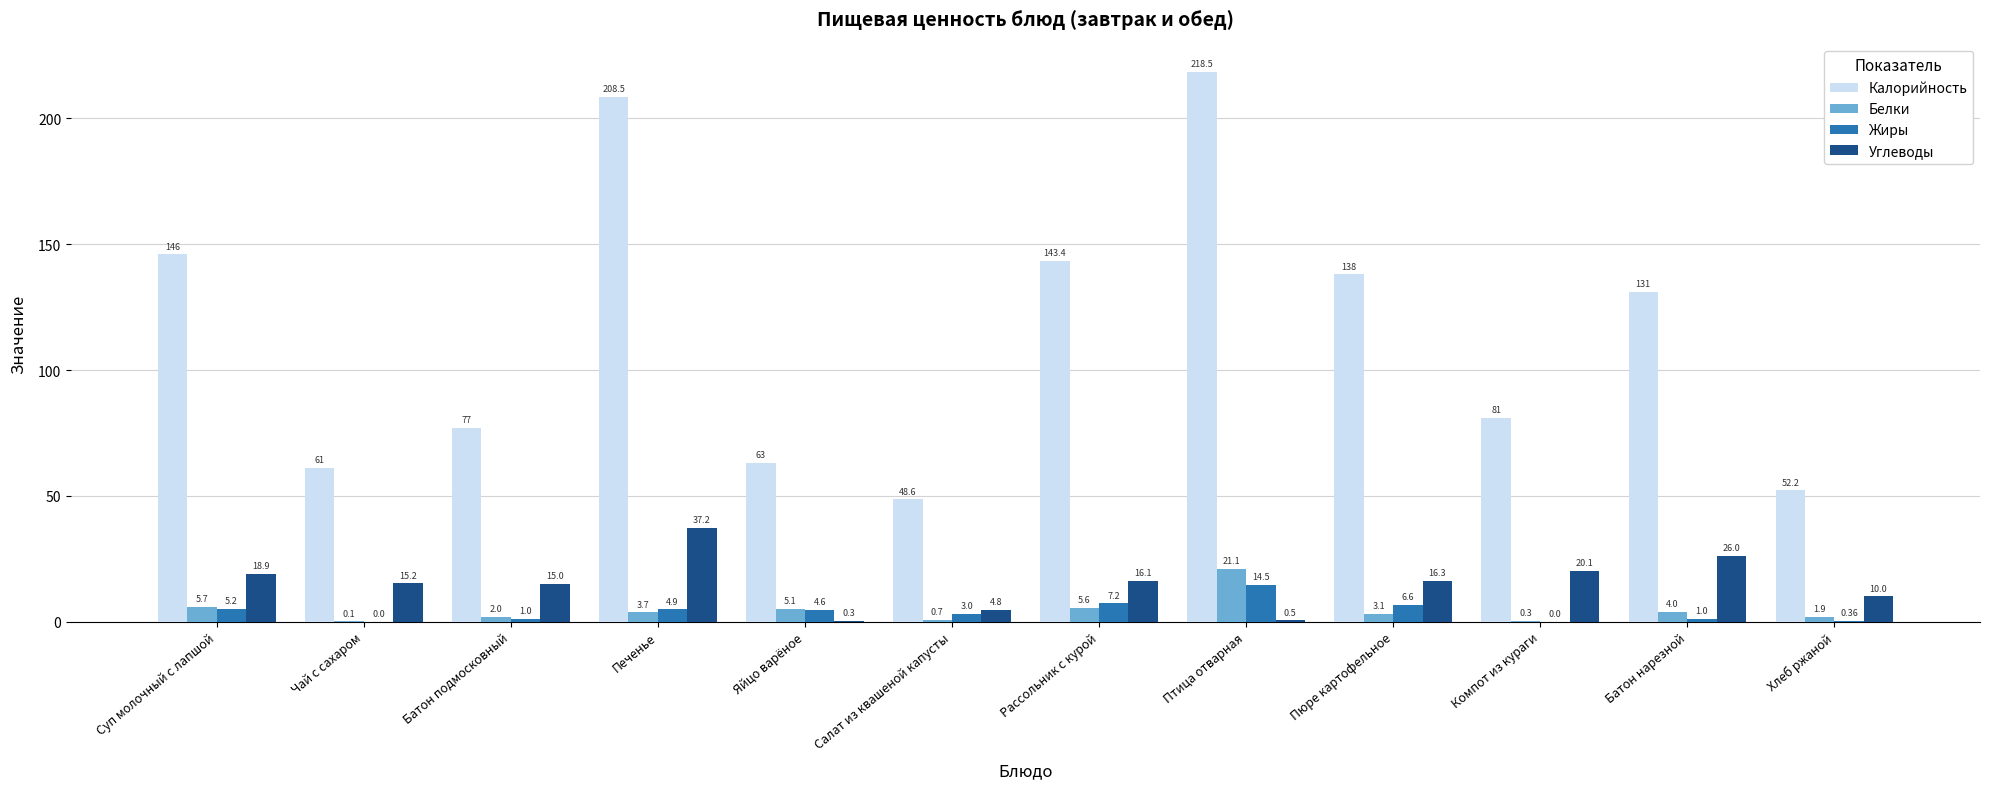

At which category is the sum across all series the highest?

Птица отварная